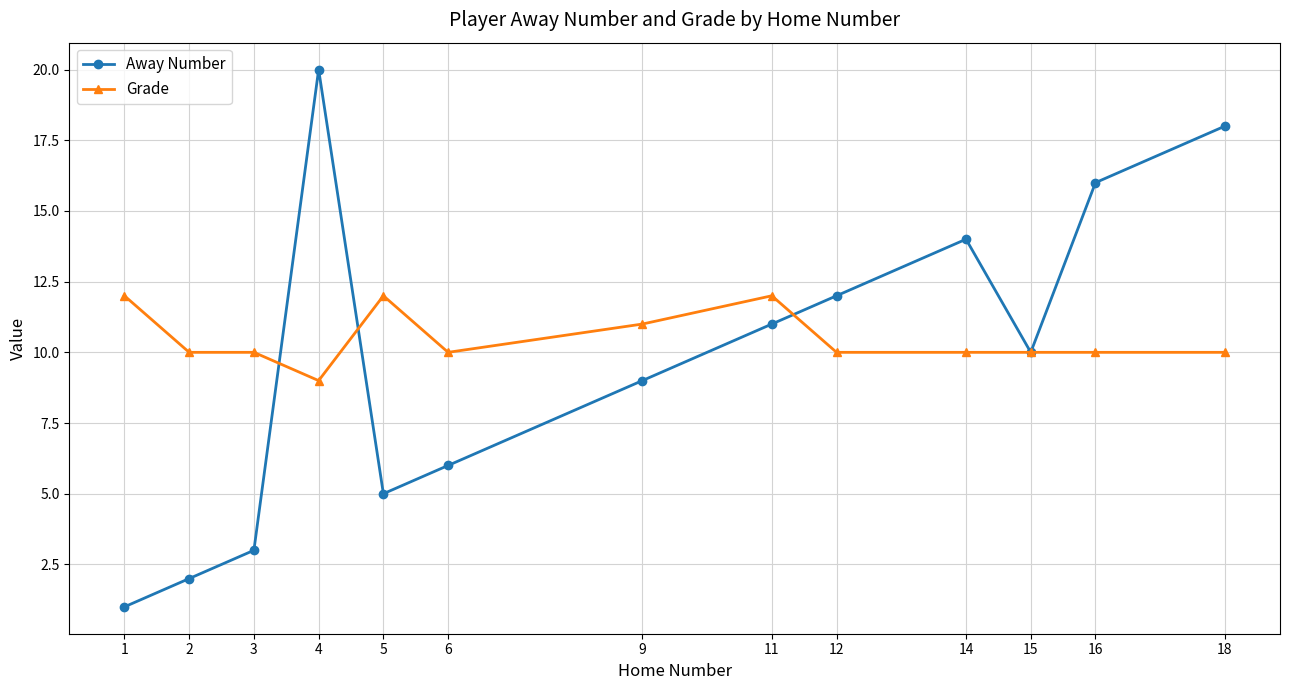

Does the chart have visible grid lines?

Yes